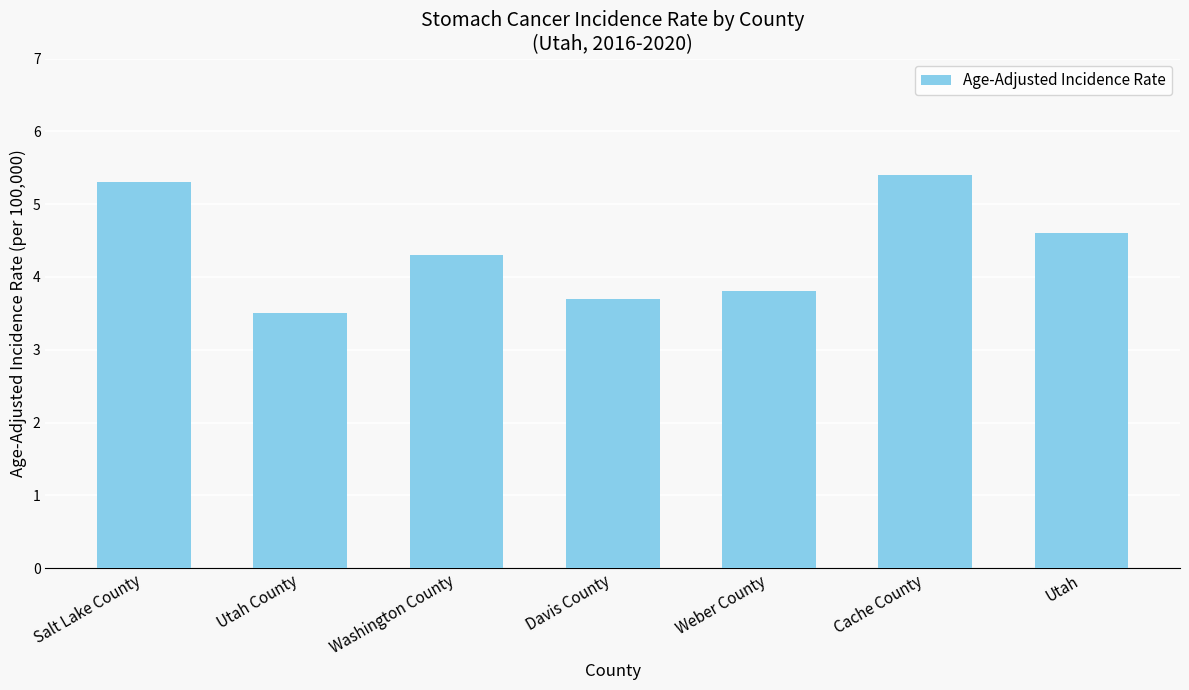

The chart shows a value of 1.8 at Weber County. True or false?

False